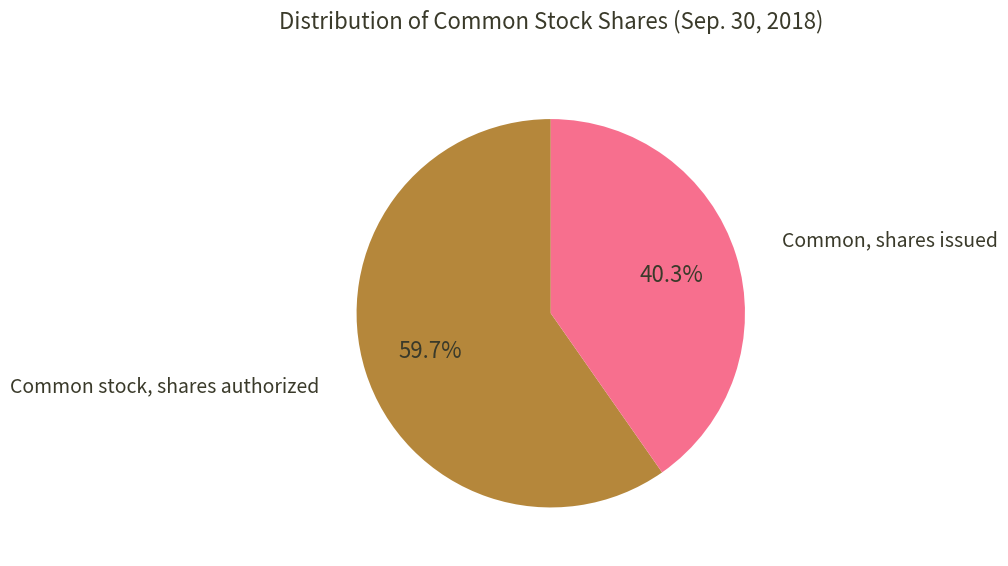

Is there any slice that represents more than half of the pie?

Yes